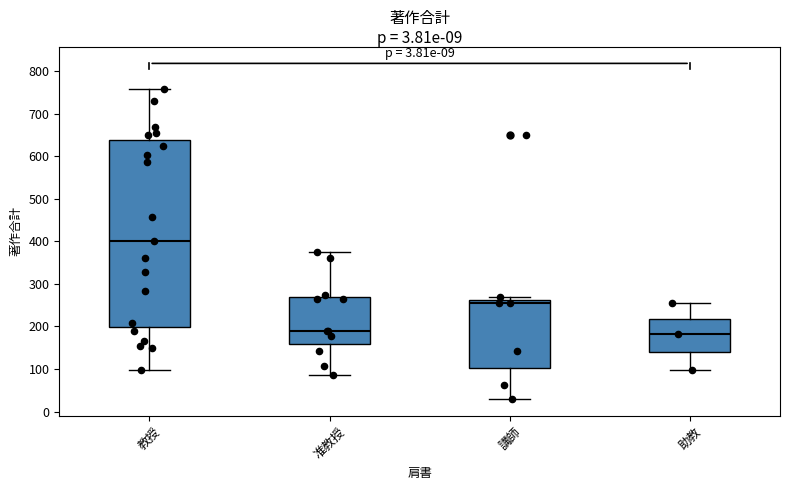

Which box's median line is the highest?

教授